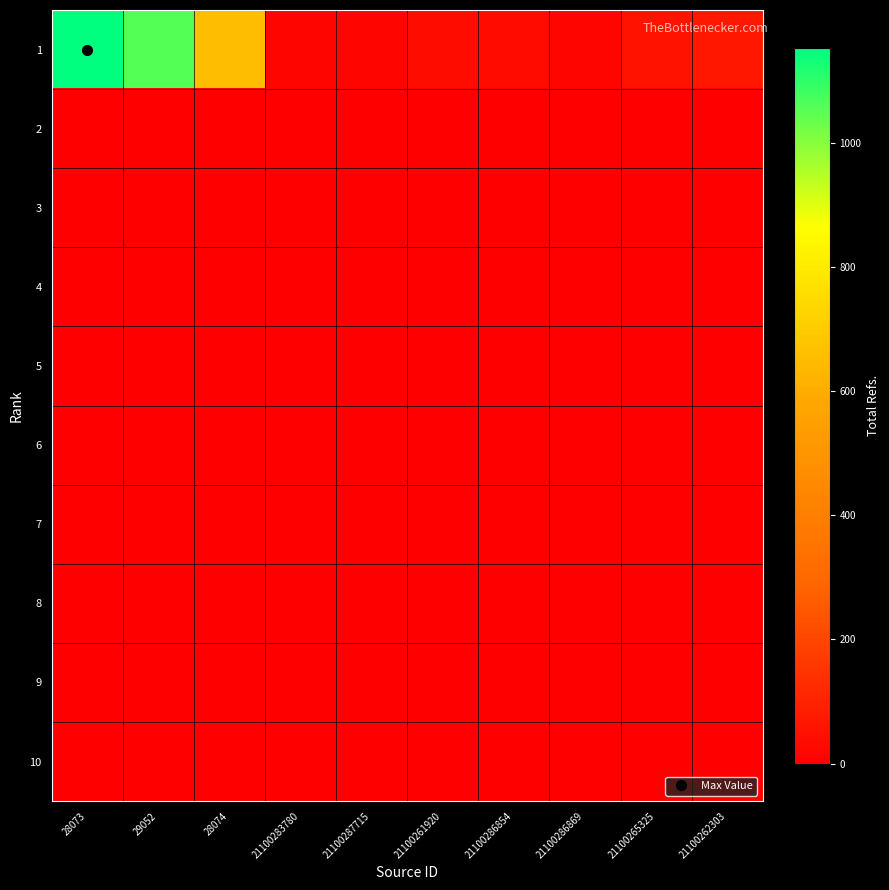

Reading left to right, extract all data points from this chart.

1: 28073=1153	29052=1058	28074=655	21100283780=18	21100287715=16	21100261920=38	21100286854=35	21100286869=17	21100265325=58	21100262303=68
2: 28073=0	29052=0	28074=0	21100283780=0	21100287715=0	21100261920=0	21100286854=0	21100286869=0	21100265325=0	21100262303=0
3: 28073=0	29052=0	28074=0	21100283780=0	21100287715=0	21100261920=0	21100286854=0	21100286869=0	21100265325=0	21100262303=0
4: 28073=0	29052=0	28074=0	21100283780=0	21100287715=0	21100261920=0	21100286854=0	21100286869=0	21100265325=0	21100262303=0
5: 28073=0	29052=0	28074=0	21100283780=0	21100287715=0	21100261920=0	21100286854=0	21100286869=0	21100265325=0	21100262303=0
6: 28073=0	29052=0	28074=0	21100283780=0	21100287715=0	21100261920=0	21100286854=0	21100286869=0	21100265325=0	21100262303=0
7: 28073=0	29052=0	28074=0	21100283780=0	21100287715=0	21100261920=0	21100286854=0	21100286869=0	21100265325=0	21100262303=0
8: 28073=0	29052=0	28074=0	21100283780=0	21100287715=0	21100261920=0	21100286854=0	21100286869=0	21100265325=0	21100262303=0
9: 28073=0	29052=0	28074=0	21100283780=0	21100287715=0	21100261920=0	21100286854=0	21100286869=0	21100265325=0	21100262303=0
10: 28073=0	29052=0	28074=0	21100283780=0	21100287715=0	21100261920=0	21100286854=0	21100286869=0	21100265325=0	21100262303=0